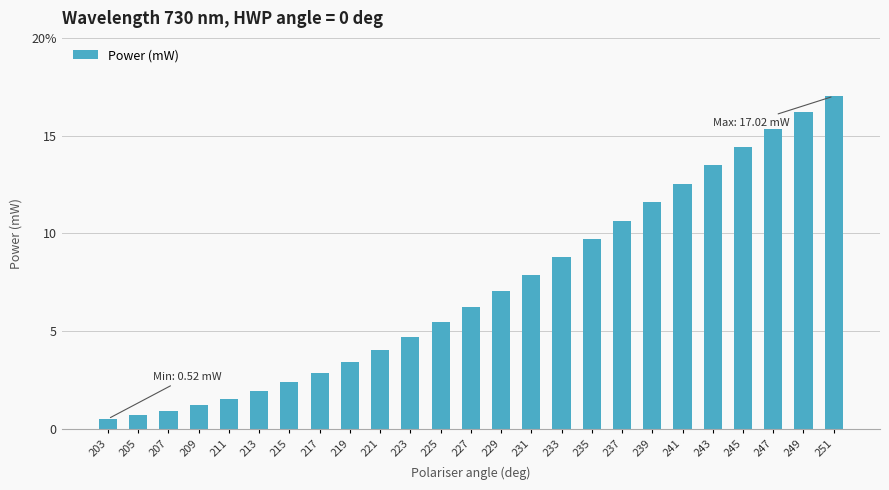

The chart shows a value of 0.3 at 209. True or false?

False